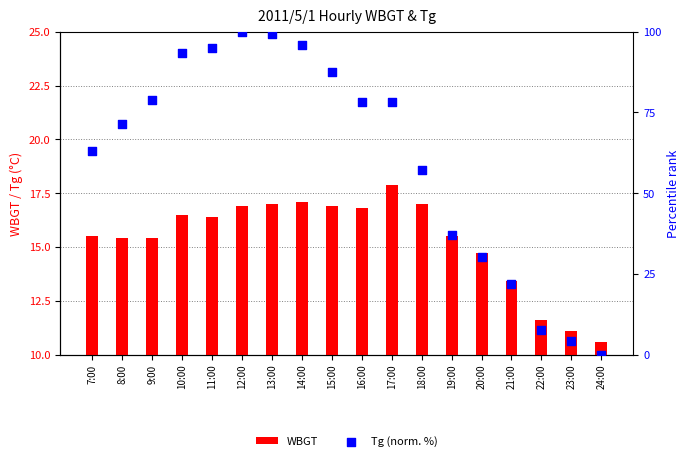

What are all the series names shown in the legend?

WBGT, Tg (norm. %)